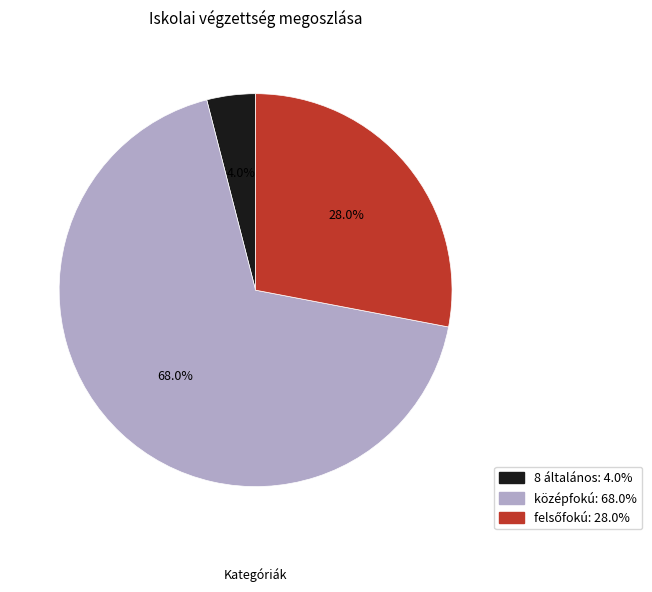

Approximately how many times larger is the value at középfokú: 68.0% compared to 8 általános: 4.0%?

17.0